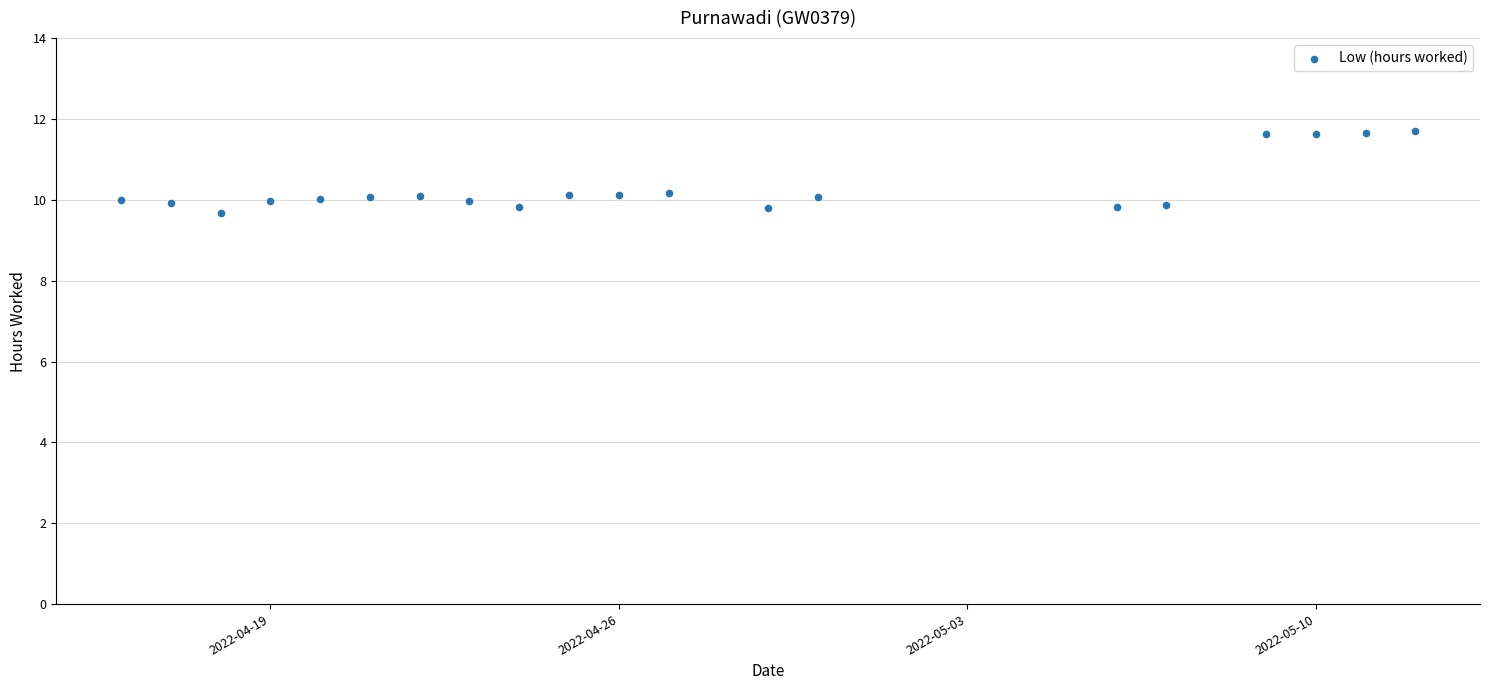

What is the range of X values (max minus min)?

26.0